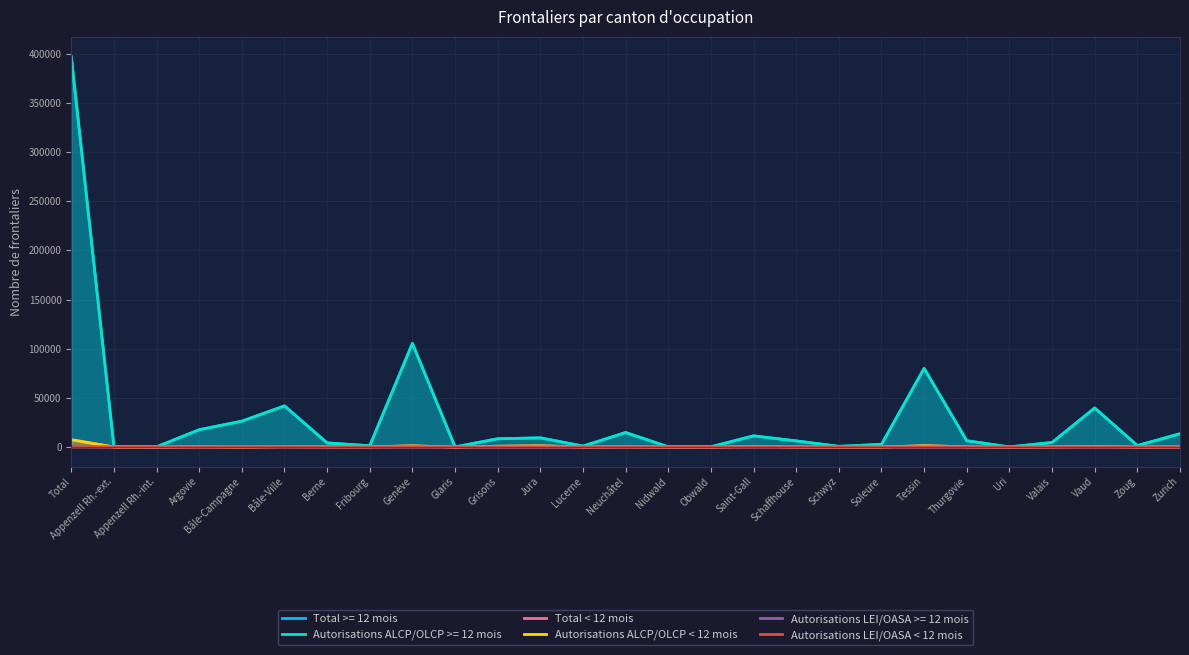

At which category is the sum across all series the highest?

Total